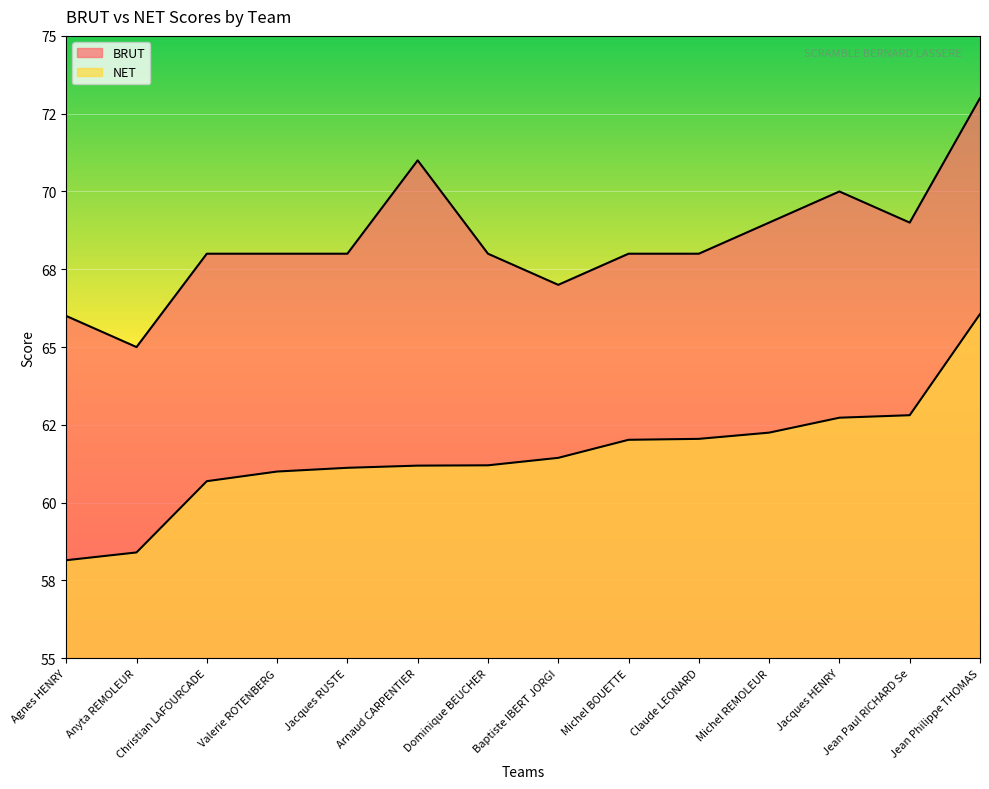

At how many categories does at least one series exceed 59?

14